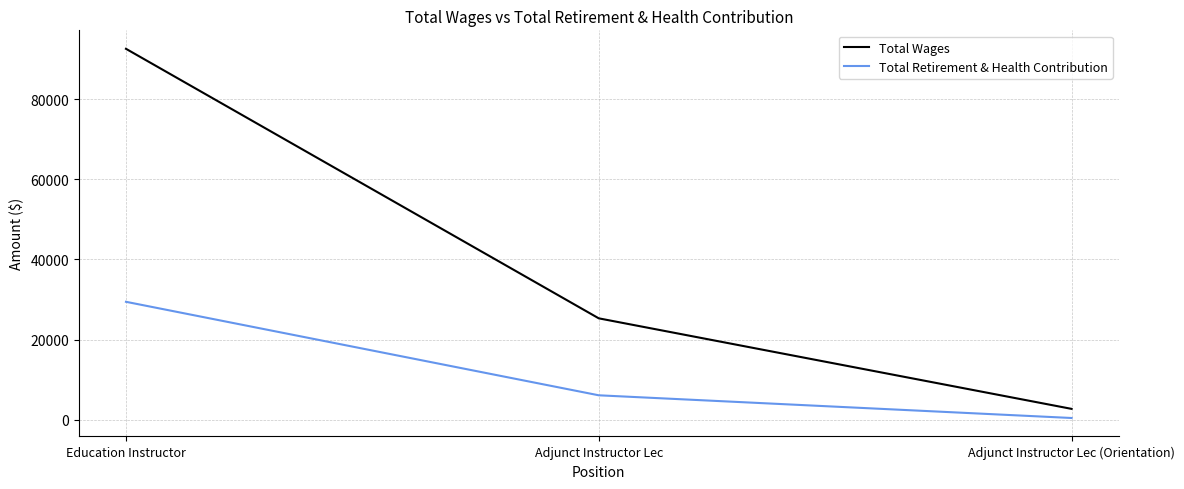

How many values in the Total Retirement & Health Contribution series are below 6118?

1